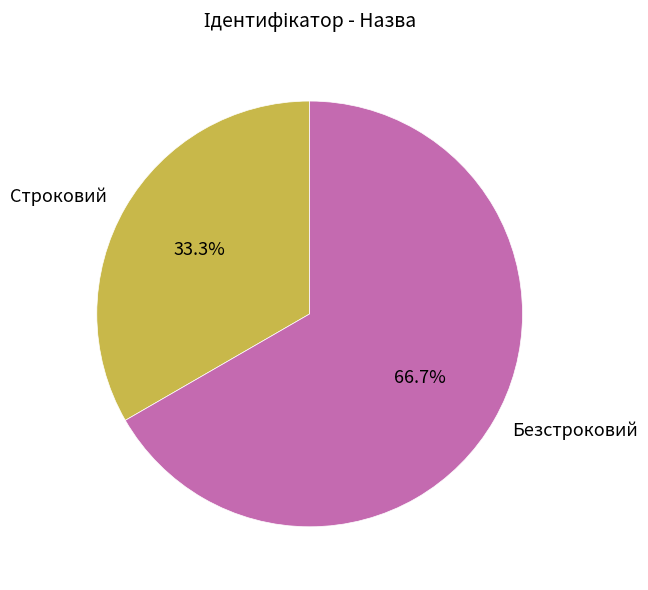

Count the number of slices in the pie.

2